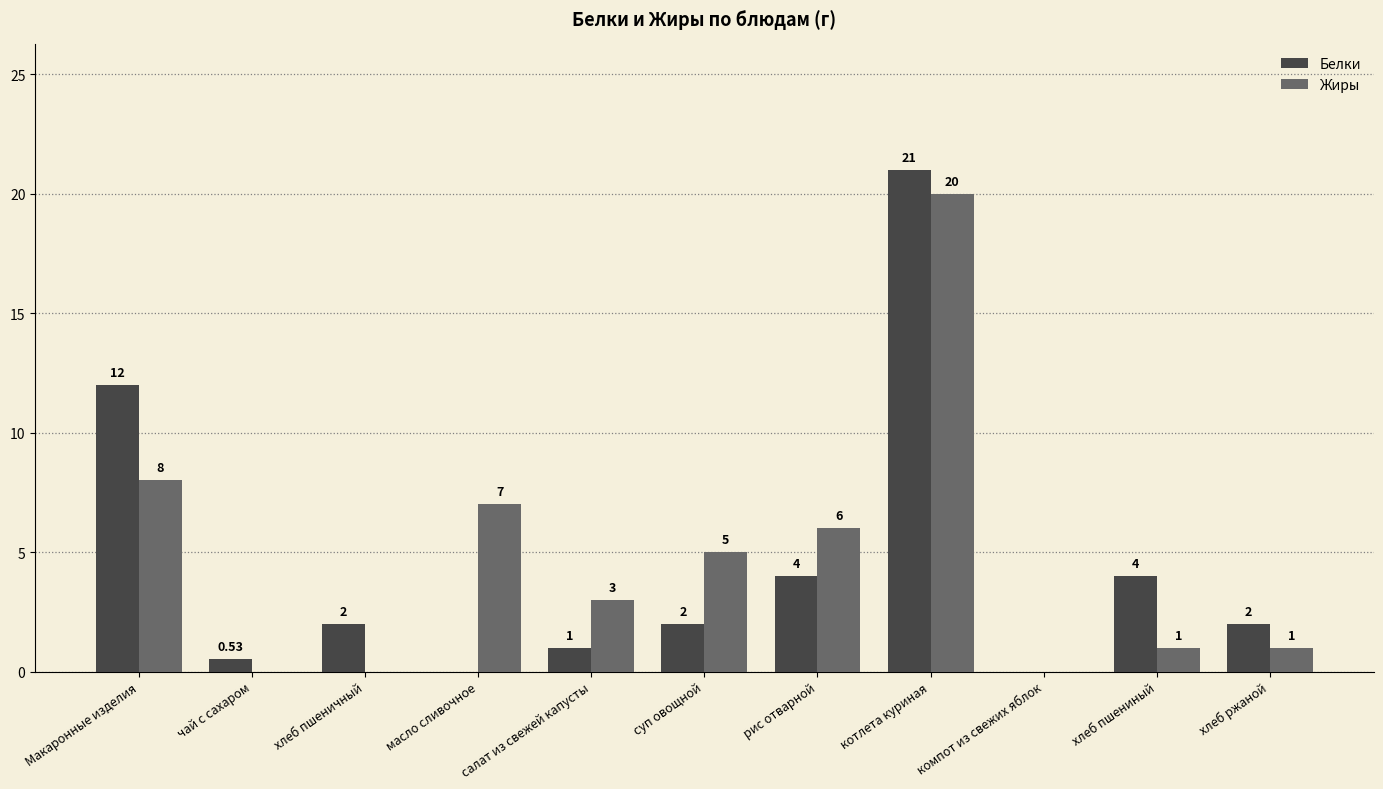

How many data points does each series have?

11